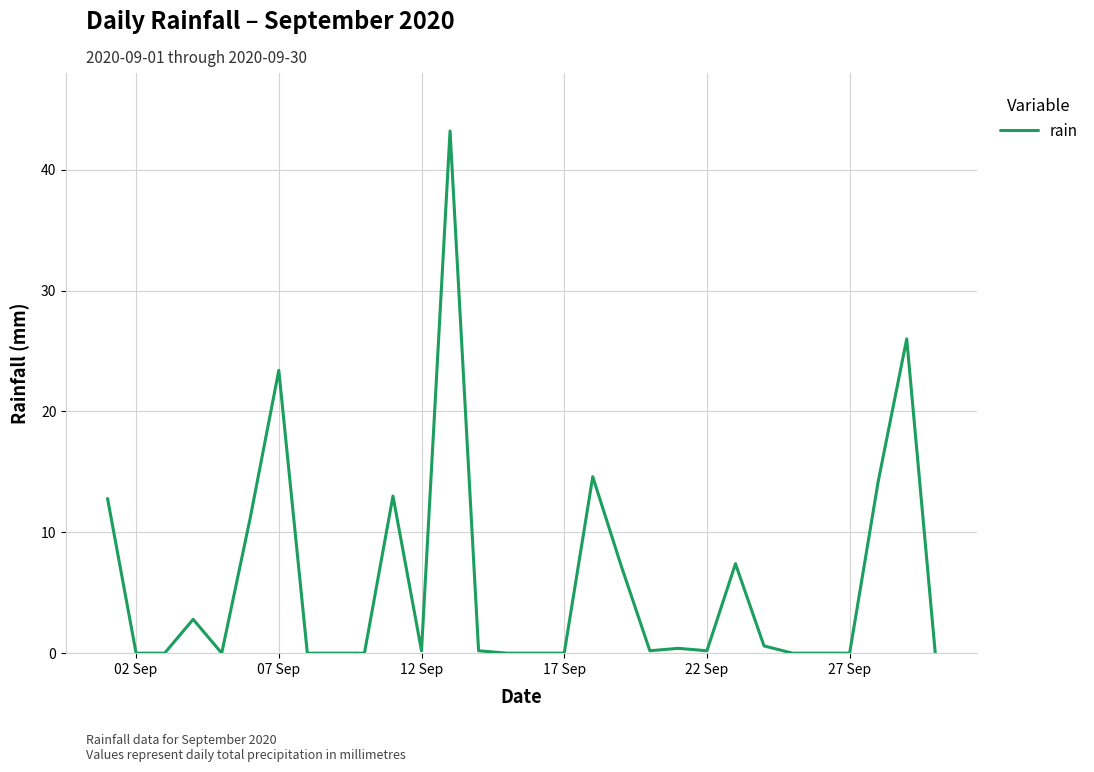

What is the maximum value shown in the chart?

43.2